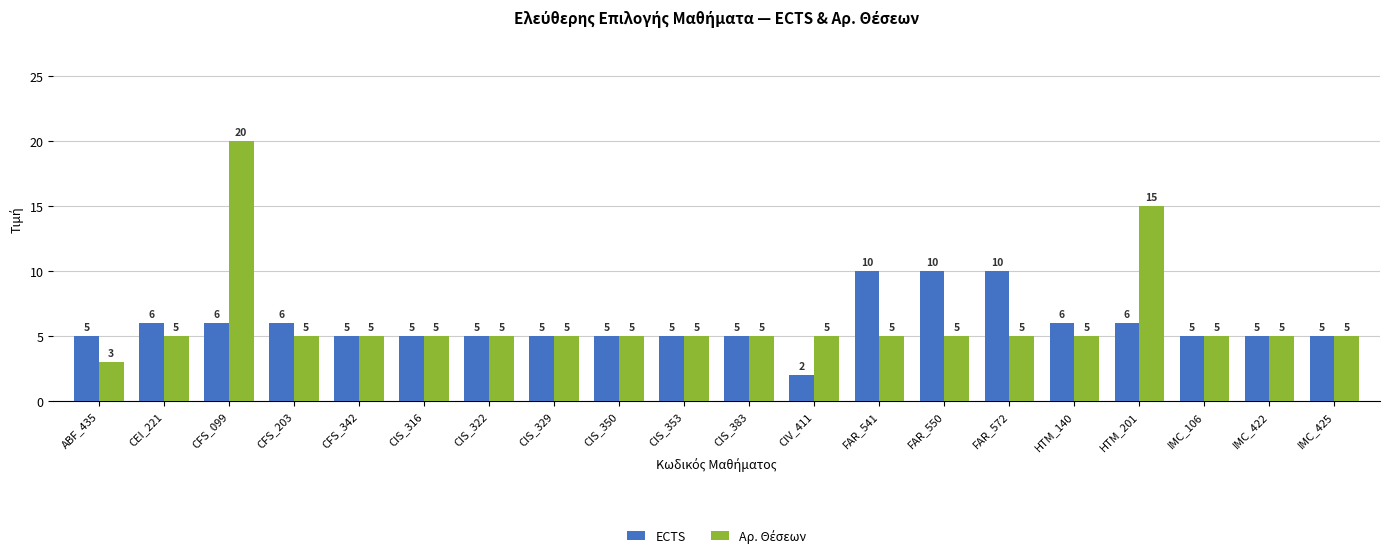

Which series changed the most between FAR_572 and IMC_106?

ECTS